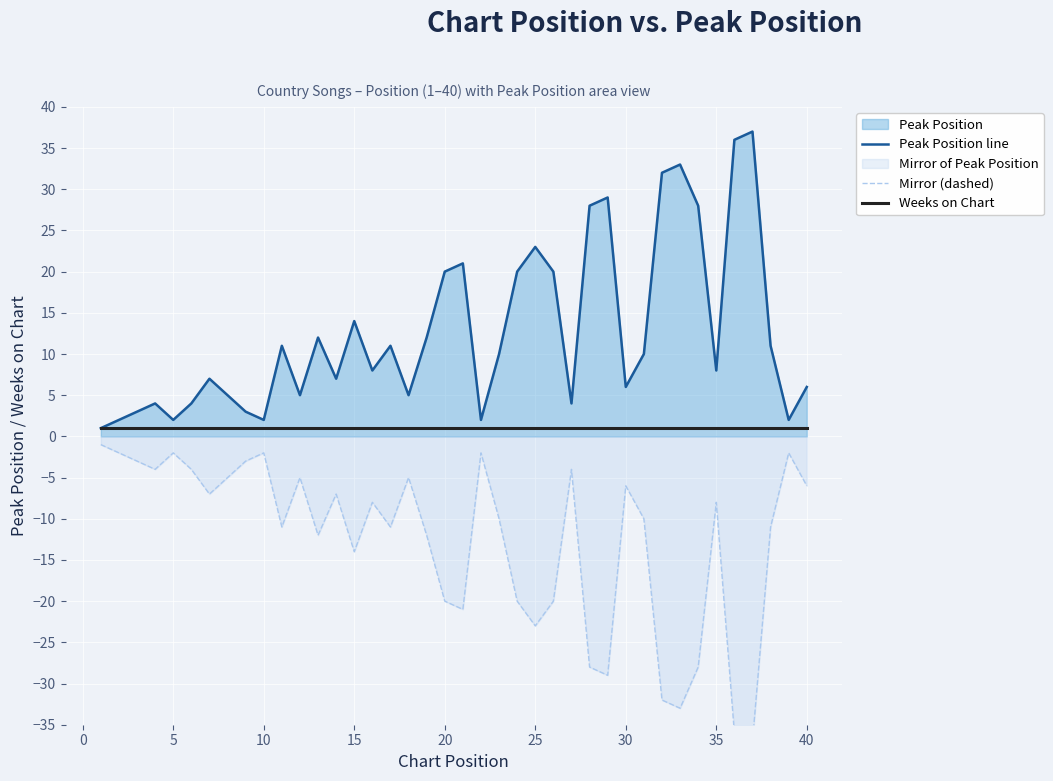

True or false: Weeks on Chart and Mirror (dashed) cross at least once.

False